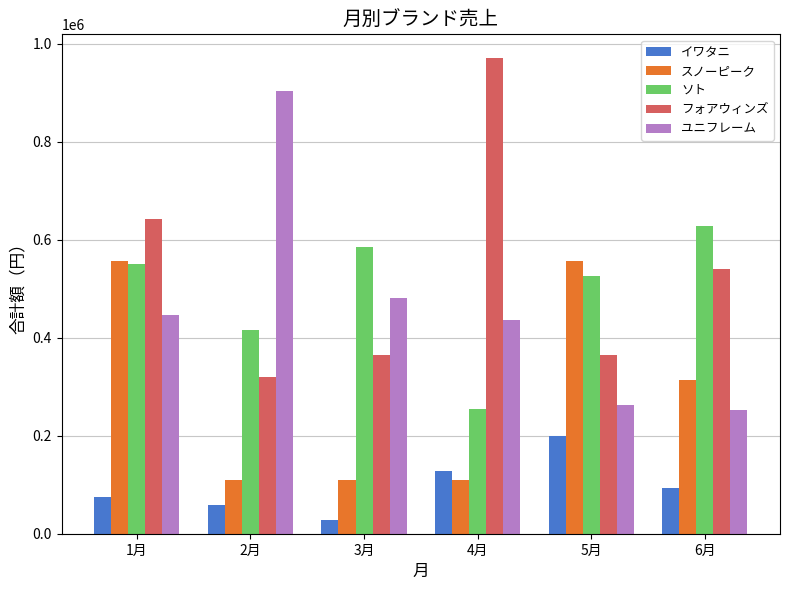

What is the approximate value of スノーピーク at 2月, to the nearest 10?

108900